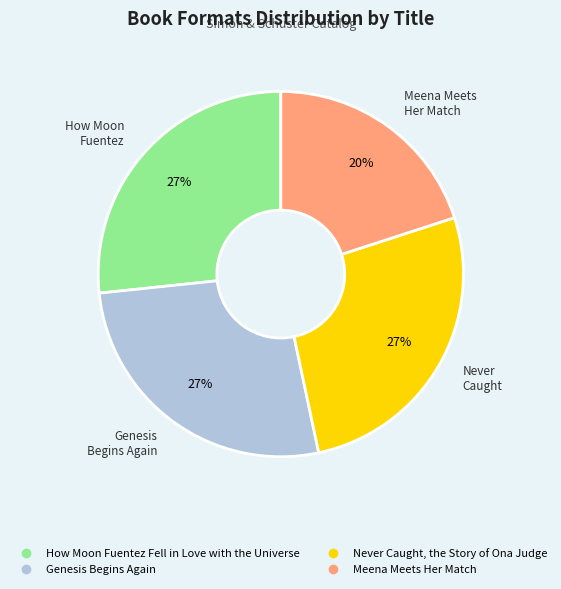

To the nearest percent, what percentage of the pie is Meena Meets Her Match?

20%